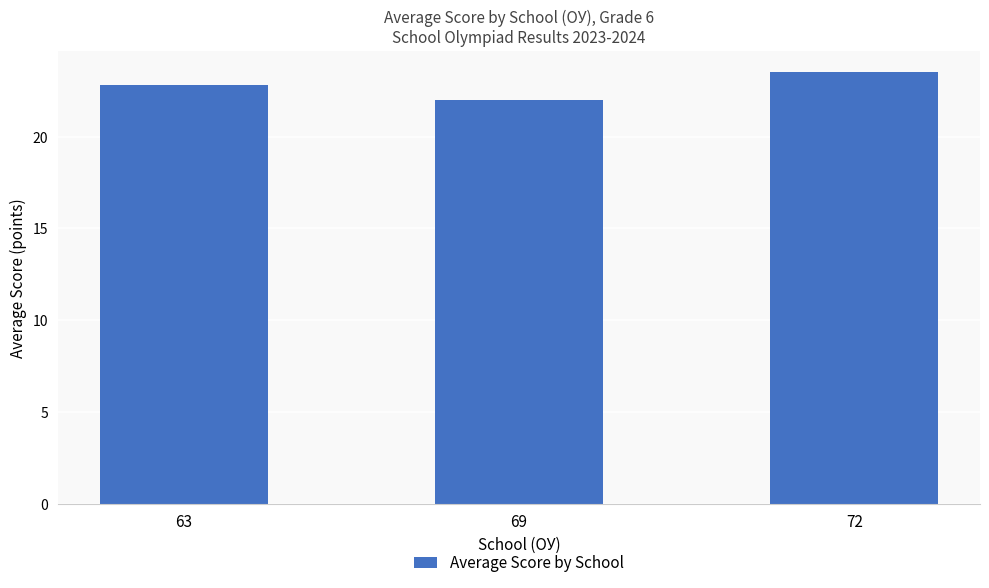

At which label is the value closest to 22?

69